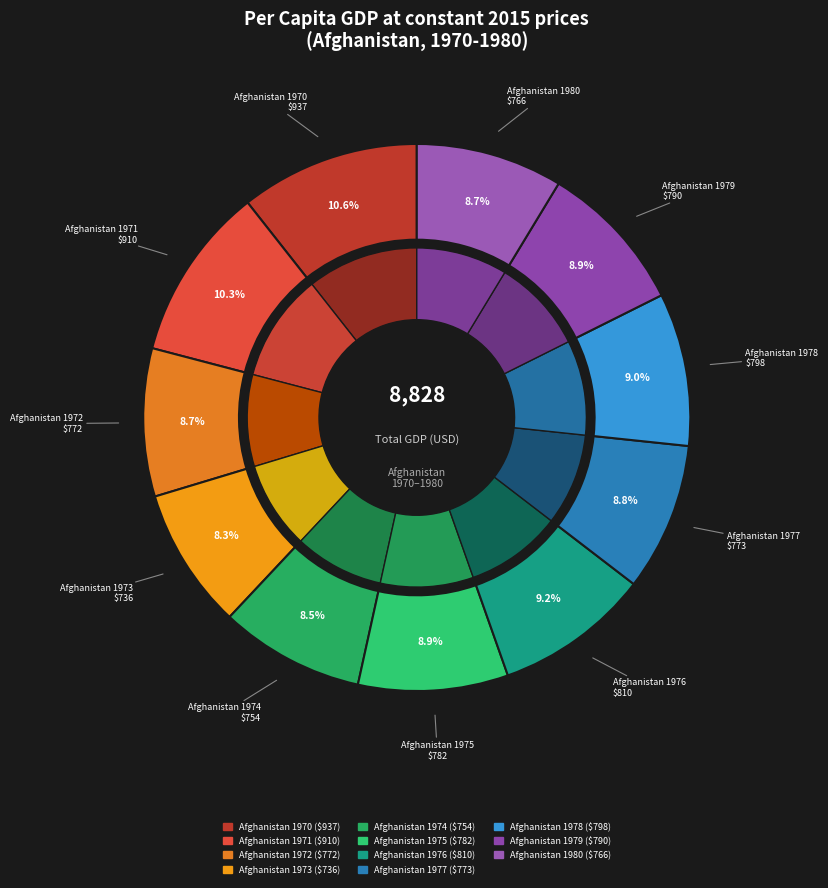

Rank the categories by value from highest to lowest.

Afghanistan 1970, Afghanistan 1971, Afghanistan 1976, Afghanistan 1978, Afghanistan 1979, Afghanistan 1975, Afghanistan 1977, Afghanistan 1972, Afghanistan 1980, Afghanistan 1974, Afghanistan 1973